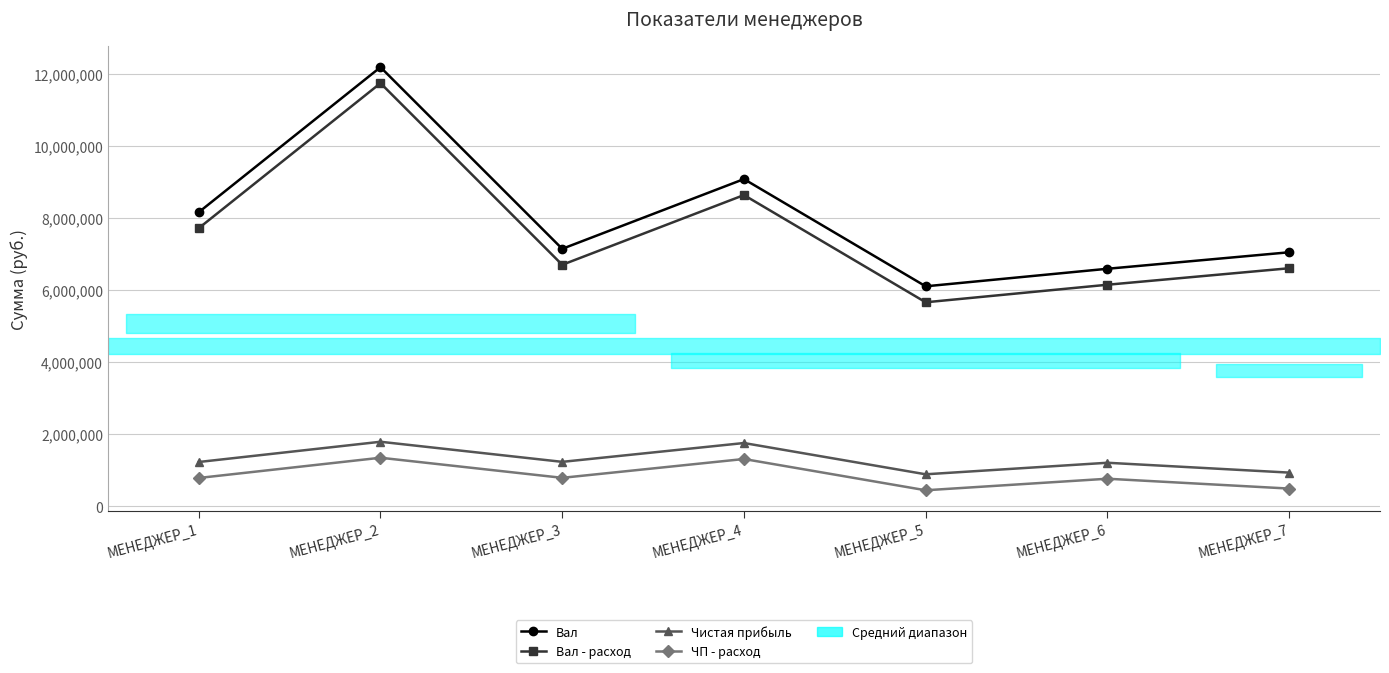

What is the difference between the maximum and second lowest values in the Чистая прибыль series?

855000